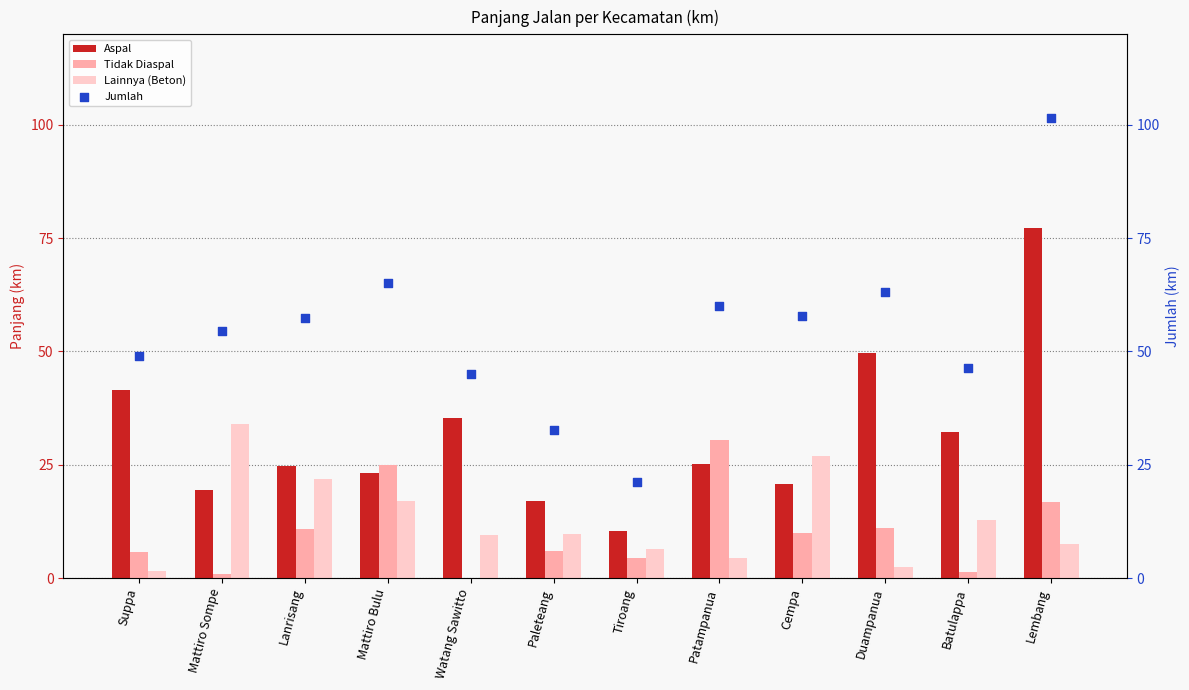

Is the value of Aspal at Lanrisang greater than the value of Lainnya (Beton) at Watang Sawitto?

Yes